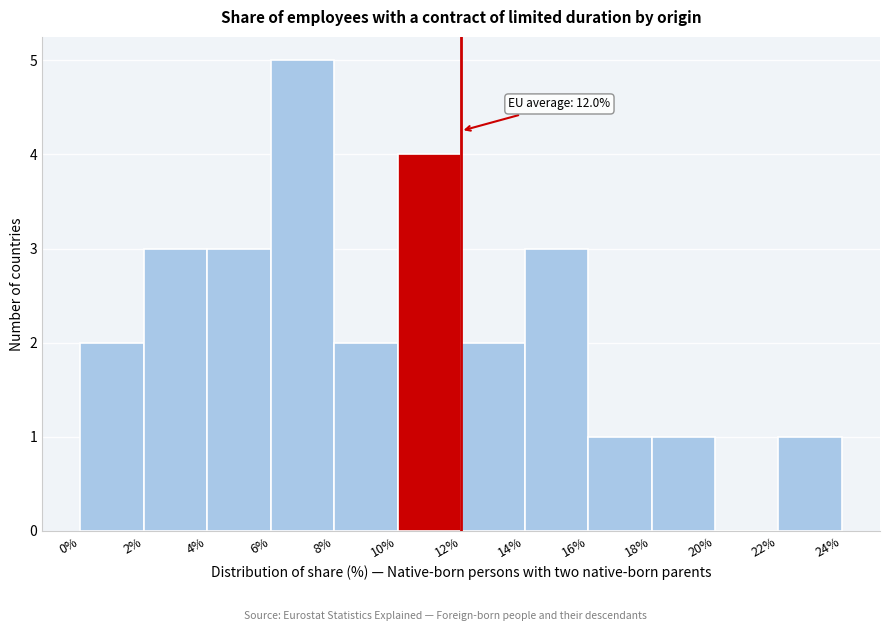

Which range on the x-axis has the tallest bar?

6% to 8%